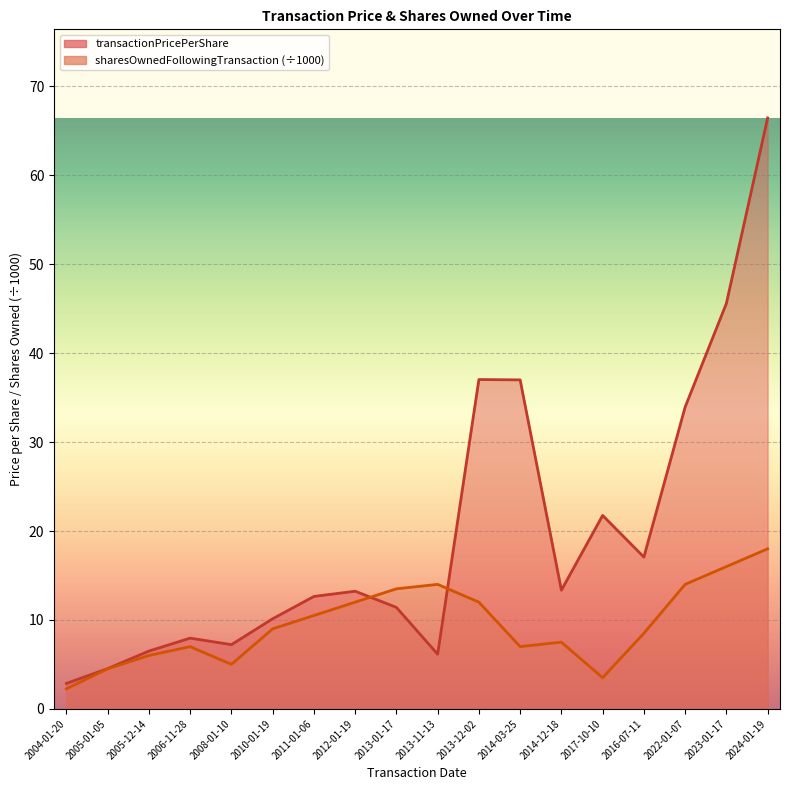

What are all the series names shown in the legend?

transactionPricePerShare, sharesOwnedFollowingTransaction